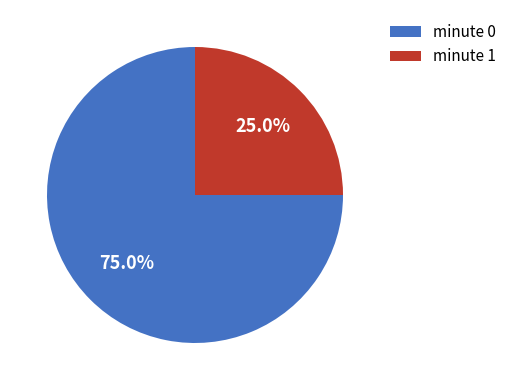

Rank the categories by value from lowest to highest.

minute 1, minute 0